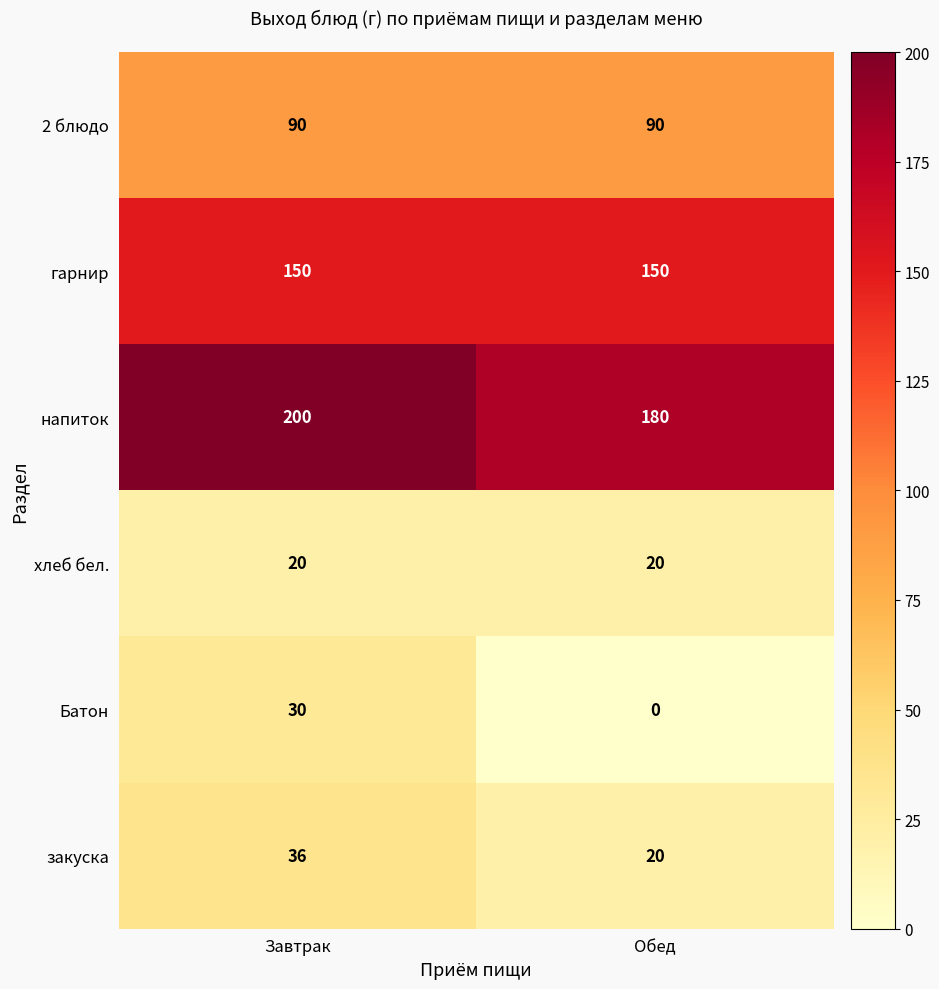

Rank the series by their maximum value, from lowest to highest.

хлеб бел., Батон, закуска, 2 блюдо, гарнир, напиток